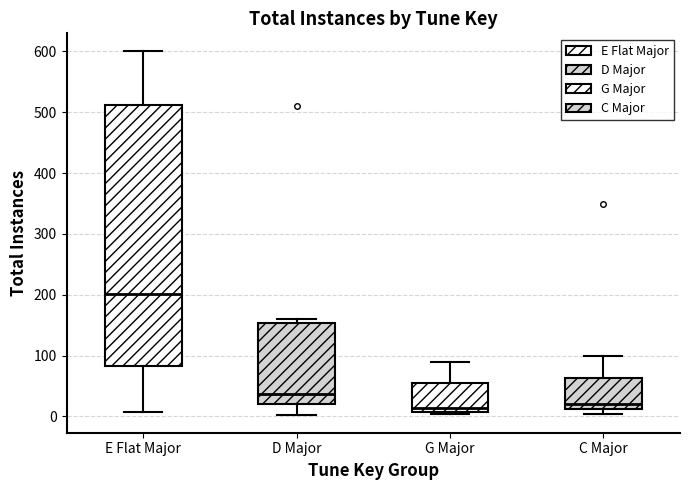

Reading left to right, transcribe this box plot: for each box, give where its median line is, the range the box spans, and where its two whiskers end, as read against the y-axis. The values are not printed on the chart, so give them approximately, as read against the axis.

E Flat Major: median 200, box 80 to 510, whiskers 10 to 600
D Major: median 40, box 20 to 150, whiskers 0 to 160
G Major: median 10 (just above the box's lower edge), box 10 to 60, whiskers 0 to 90
C Major: median 20, box 10 to 60, whiskers 0 to 100